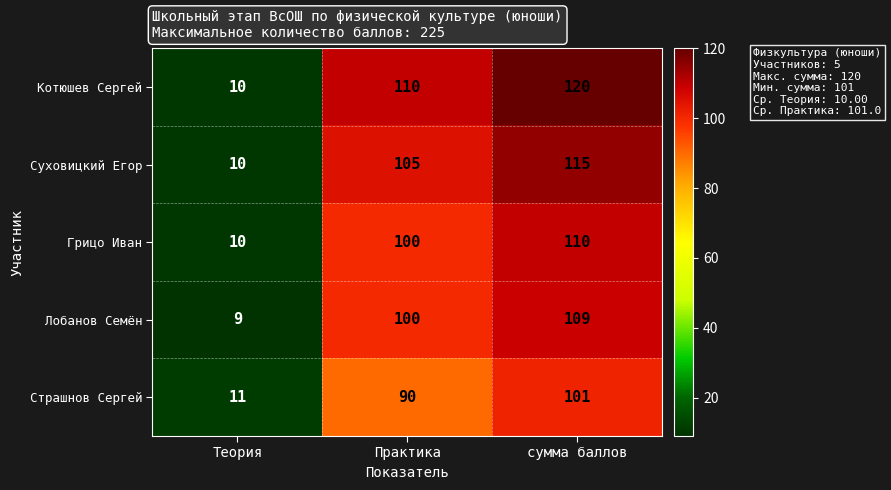

What is the sum of all Котюшев Сергей values?

240